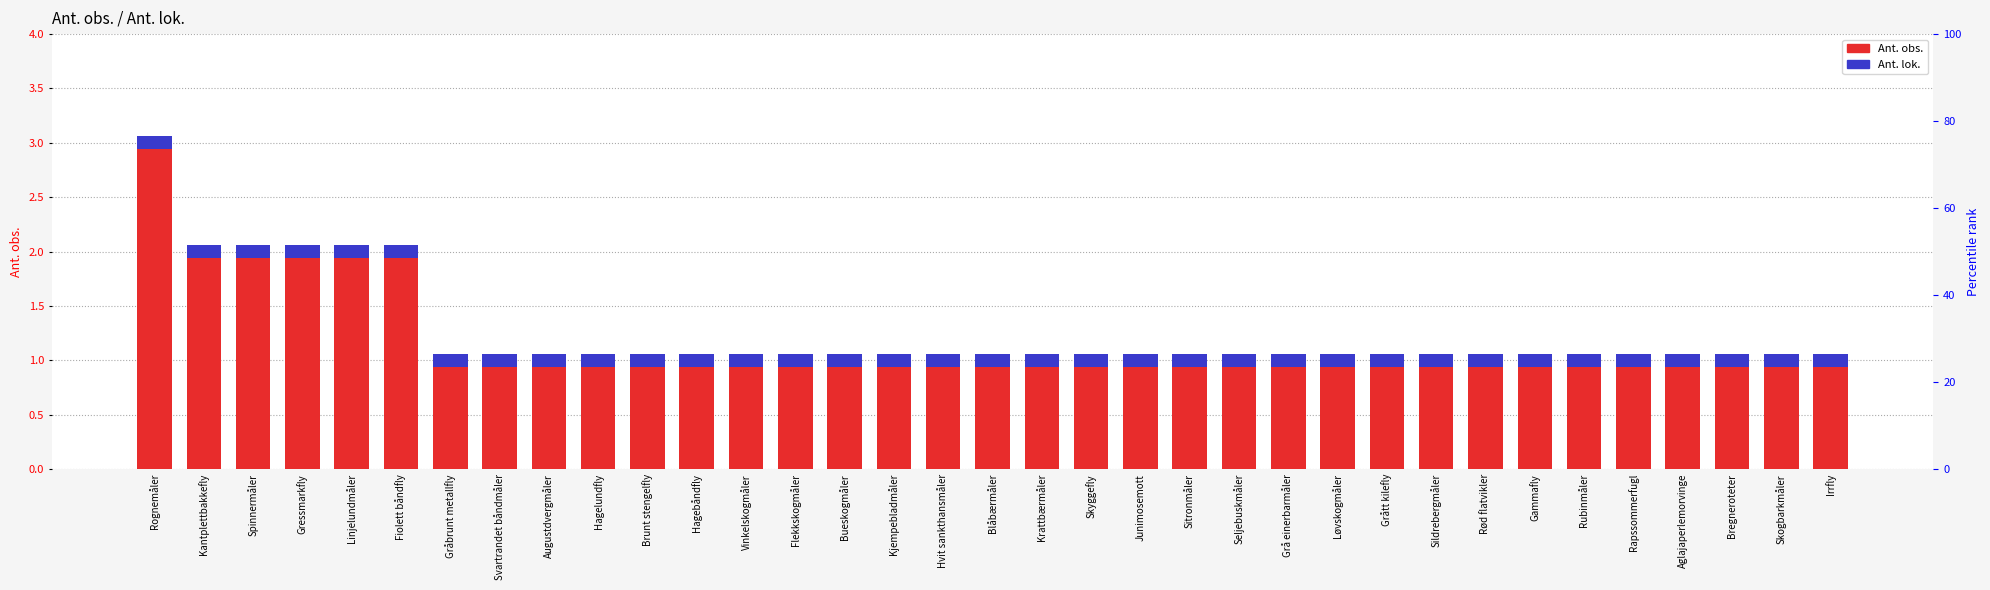

The value of Ant. obs. at Grått kilefly is 1.4. True or false?

False